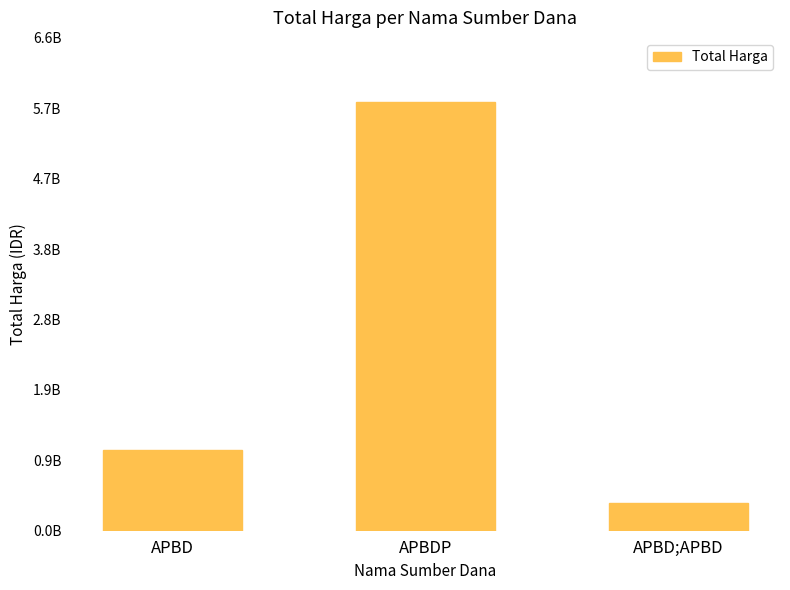

Which category has the highest value across all series?

APBDP